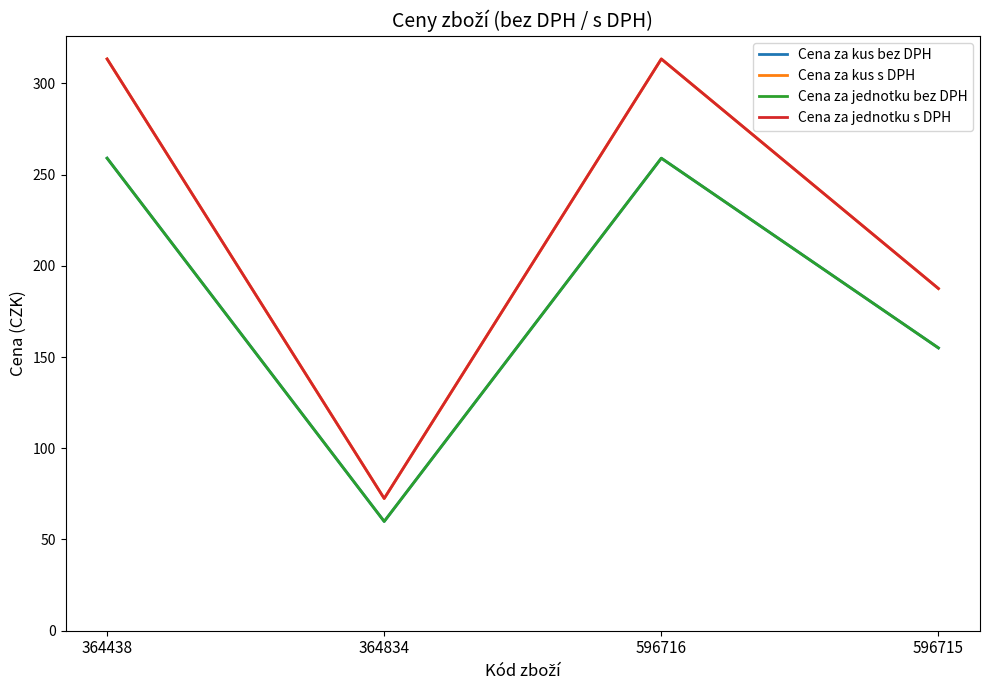

What value does the Cena za jednotku s DPH series have at 364438?

313.4